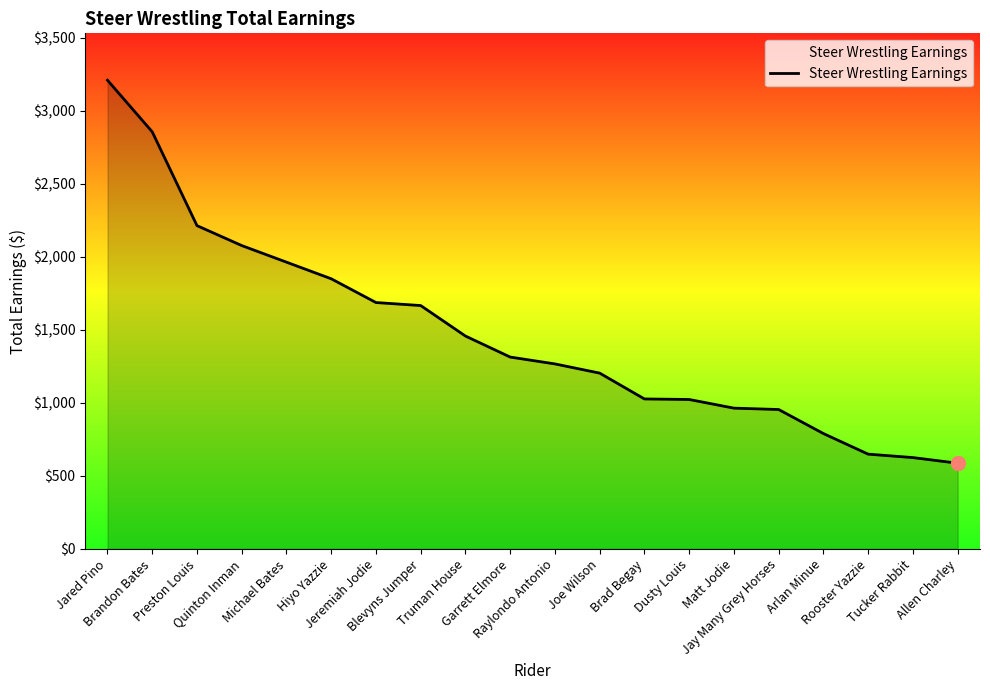

At which category does the chart reach its minimum across all series?

Allen Charley